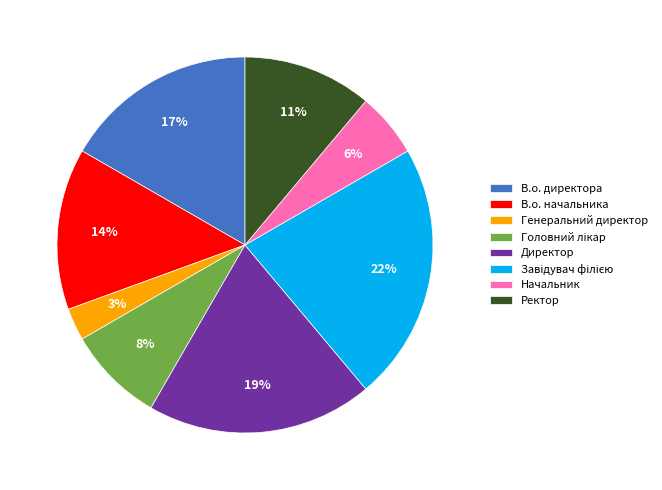

Which has a higher value, Начальник or Ректор?

Ректор